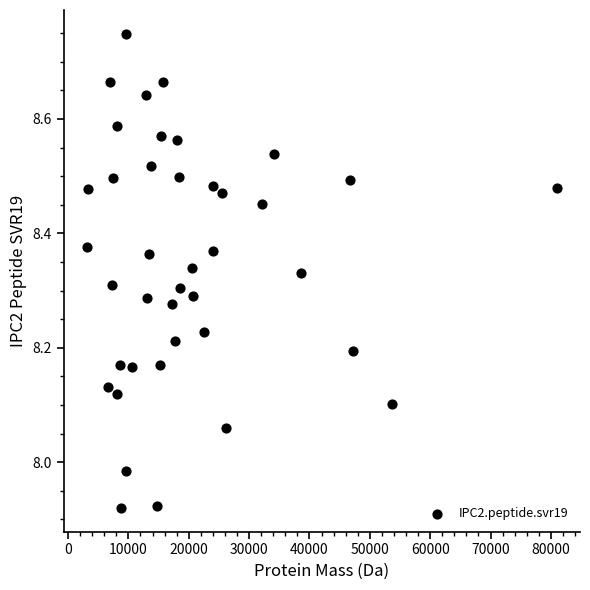

What is the range of Y values (max minus min)?

0.8